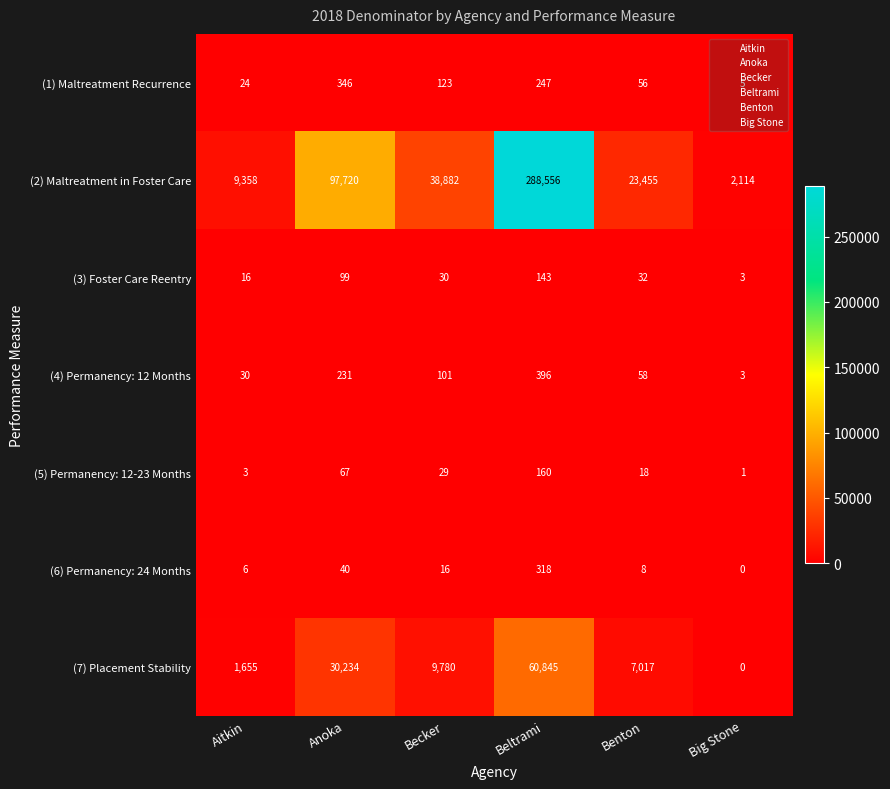

What is the sum of all (1) Maltreatment Recurrence values?

801